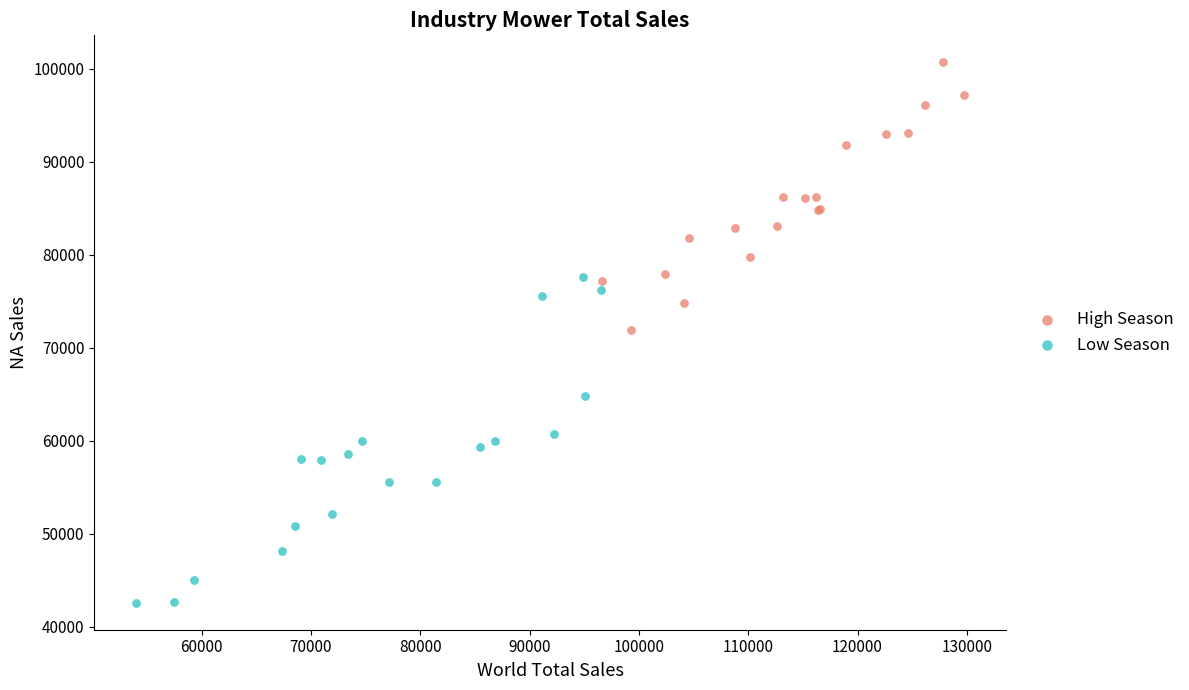

Which series contains the lowest Y value?

Low Season